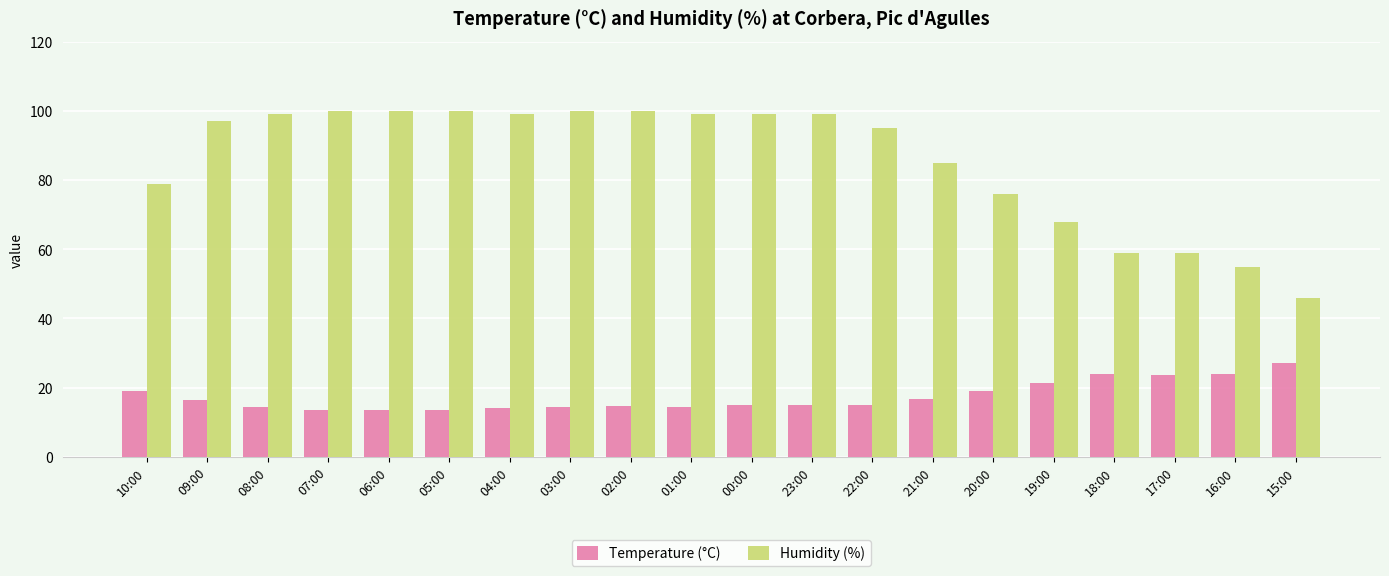

What is the sum of the Temperature (°C) values at 03:00 and 17:00?

38.0